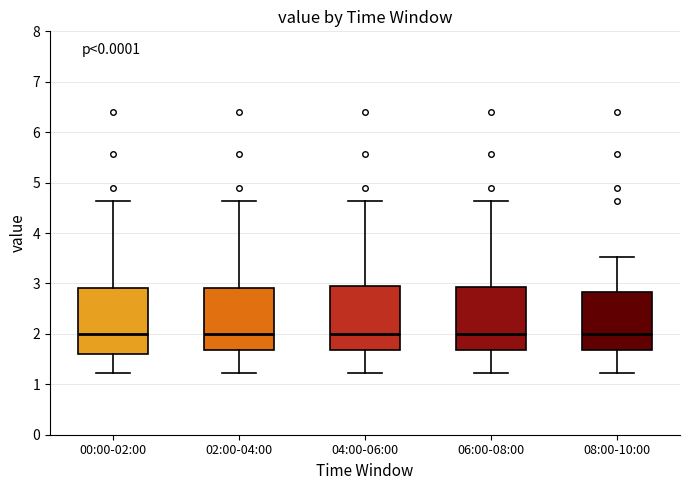

Reading left to right, read every box against the y-axis: the position of its median line, the range the box covers, and the ends of its whiskers. The values are not printed on the chart, so give them approximately, as read against the axis.

00:00-02:00: median 2.0, box 1.6 to 2.9, whiskers 1.2 to 4.6
02:00-04:00: median 2.0, box 1.7 to 2.9, whiskers 1.2 to 4.6
04:00-06:00: median 2.0, box 1.7 to 2.9, whiskers 1.2 to 4.6
06:00-08:00: median 2.0, box 1.7 to 2.9, whiskers 1.2 to 4.6
08:00-10:00: median 2.0, box 1.7 to 2.8, whiskers 1.2 to 3.5